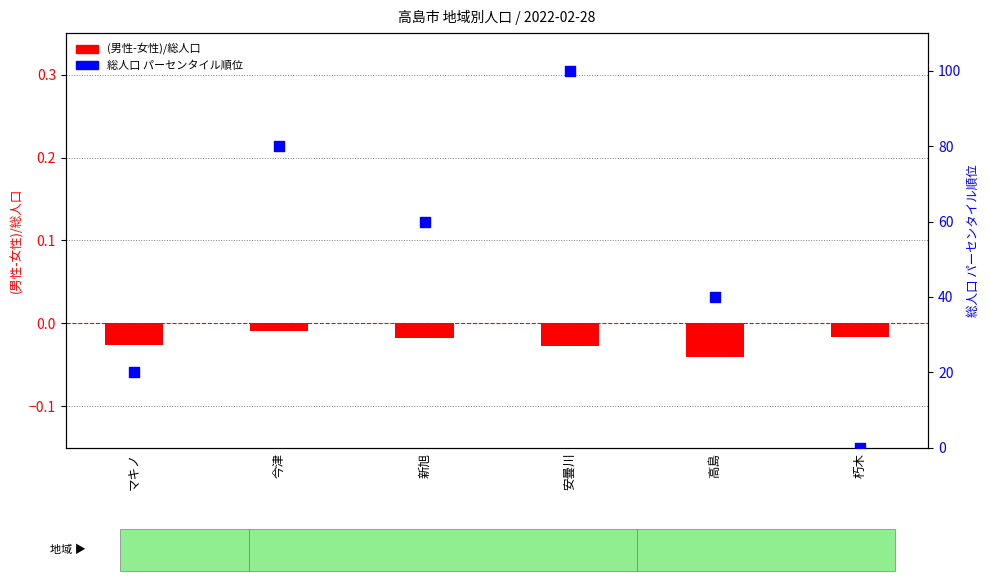

What are all the series names shown in the legend?

(男性-女性)/総人口, 総人口 パーセンタイル順位